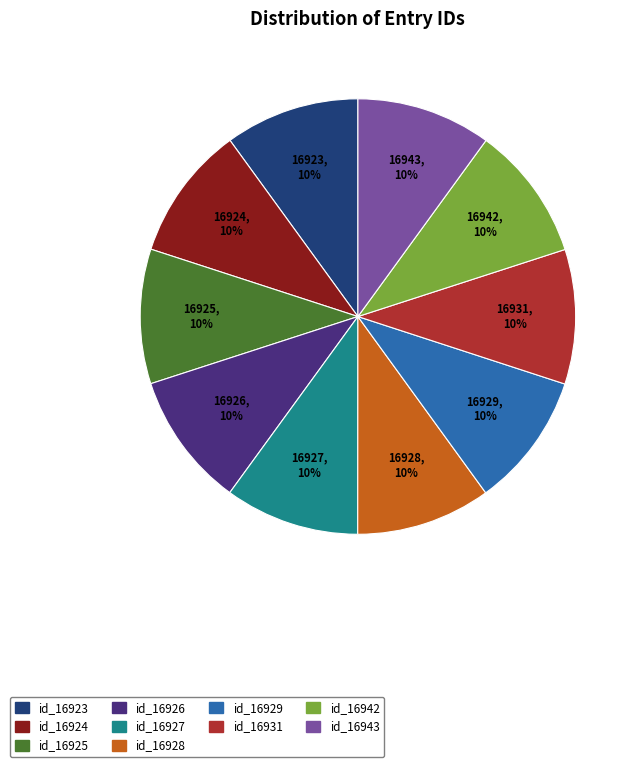

To the nearest percent, what portion does id_16929 represent?

10%